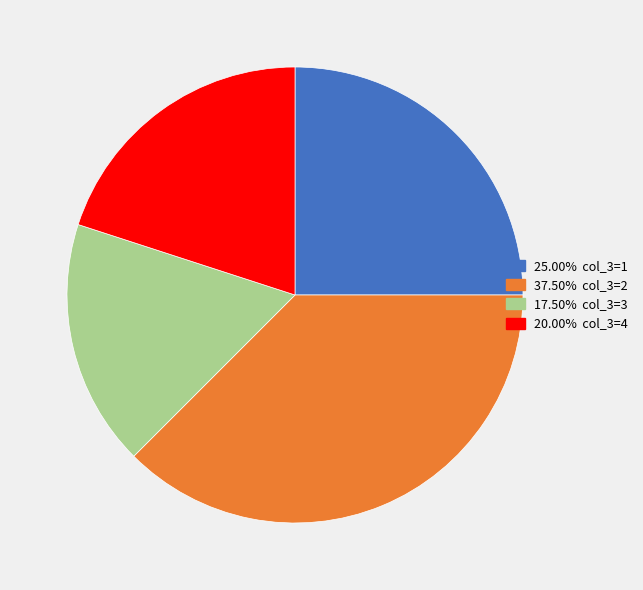

Is there a majority slice in this chart?

No